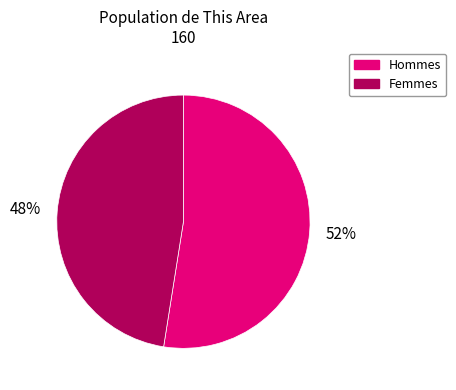

To the nearest percent, what is the average slice percentage?

50%